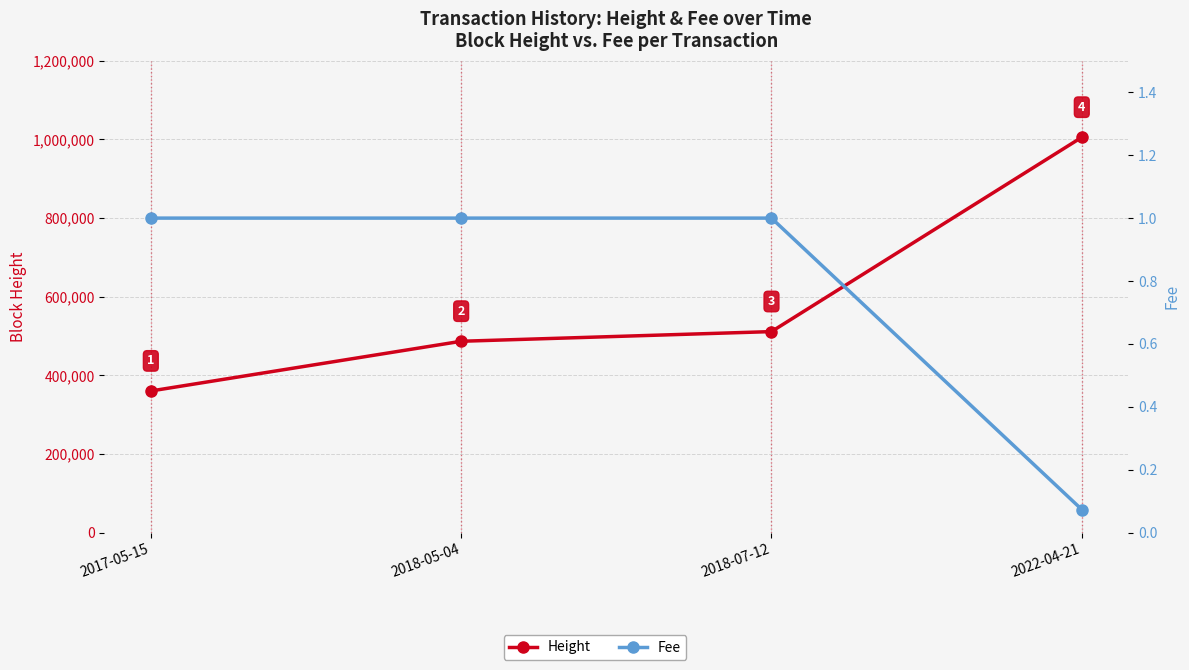

Does the chart have visible grid lines?

Yes